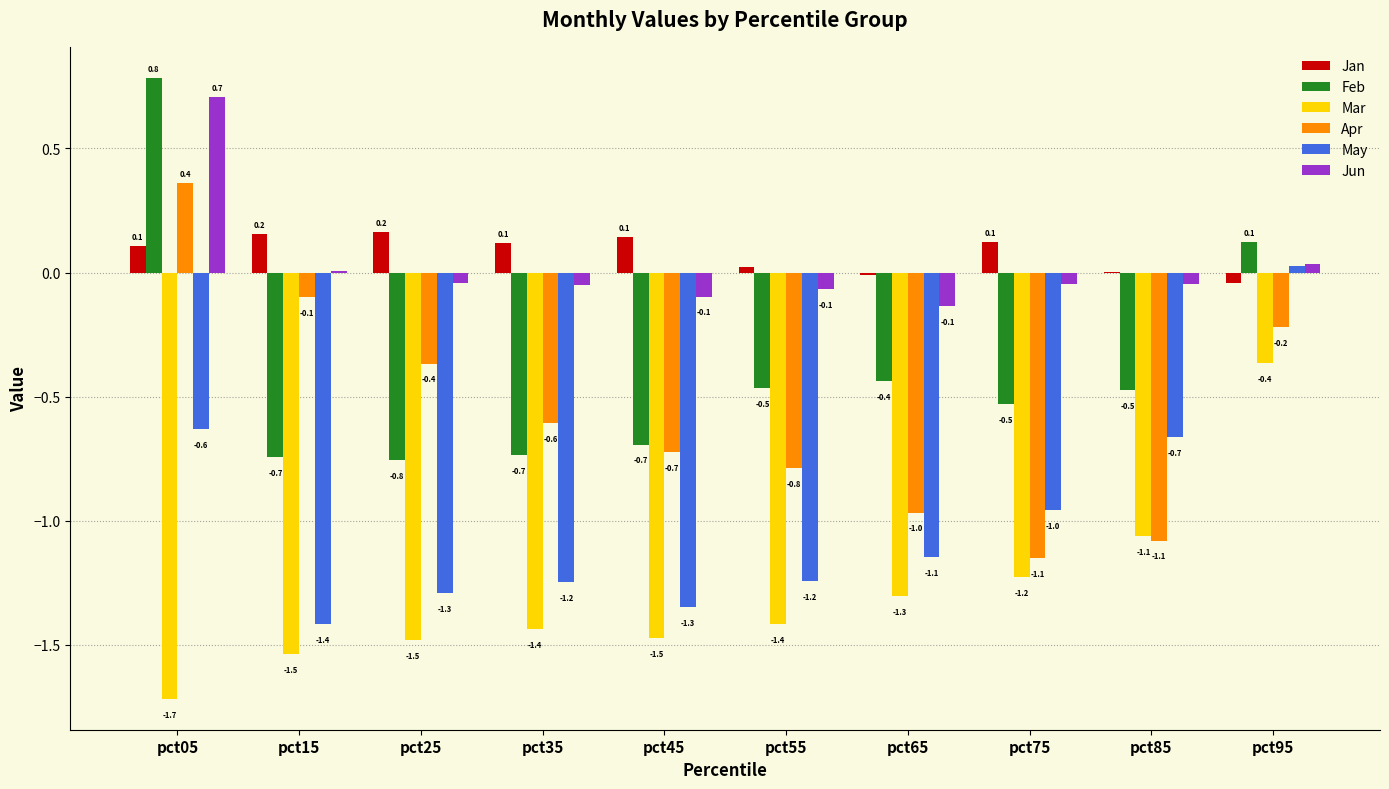

Which category has the highest value in the May series?

pct95